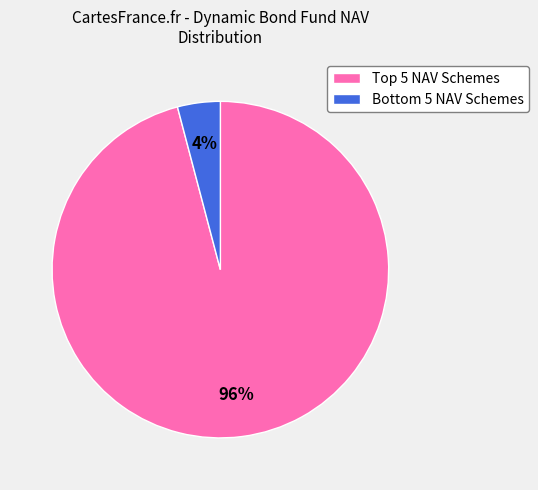

What is the largest slice in the pie chart?

Top 5 NAV Schemes